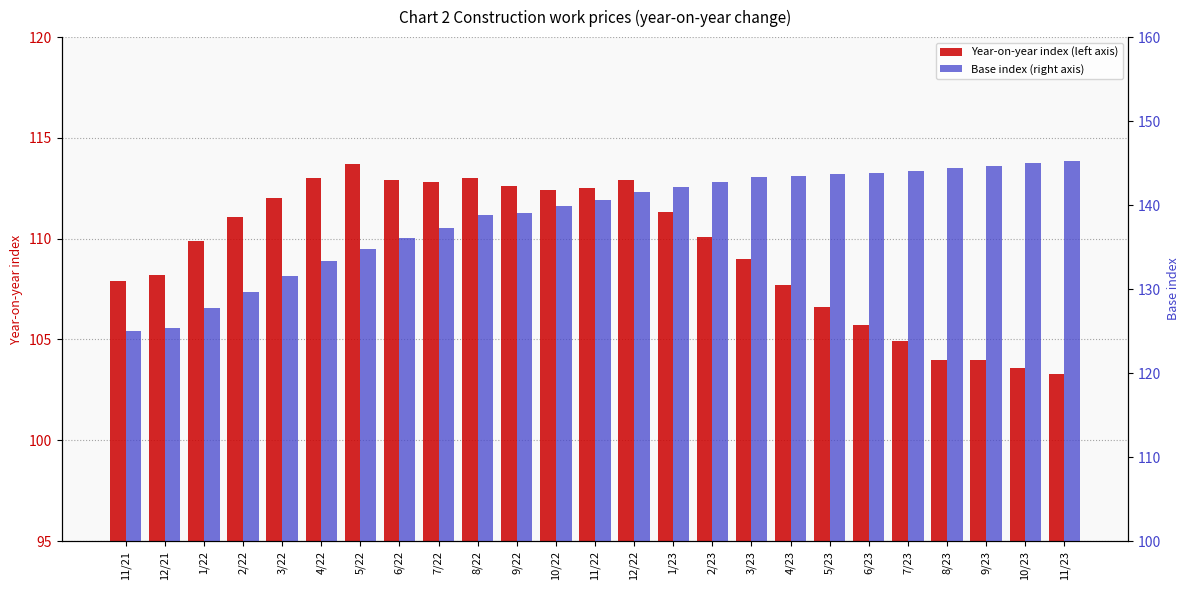

True or false: Year-on-year index (left axis) has a value of 111.1 at 2/22.

True